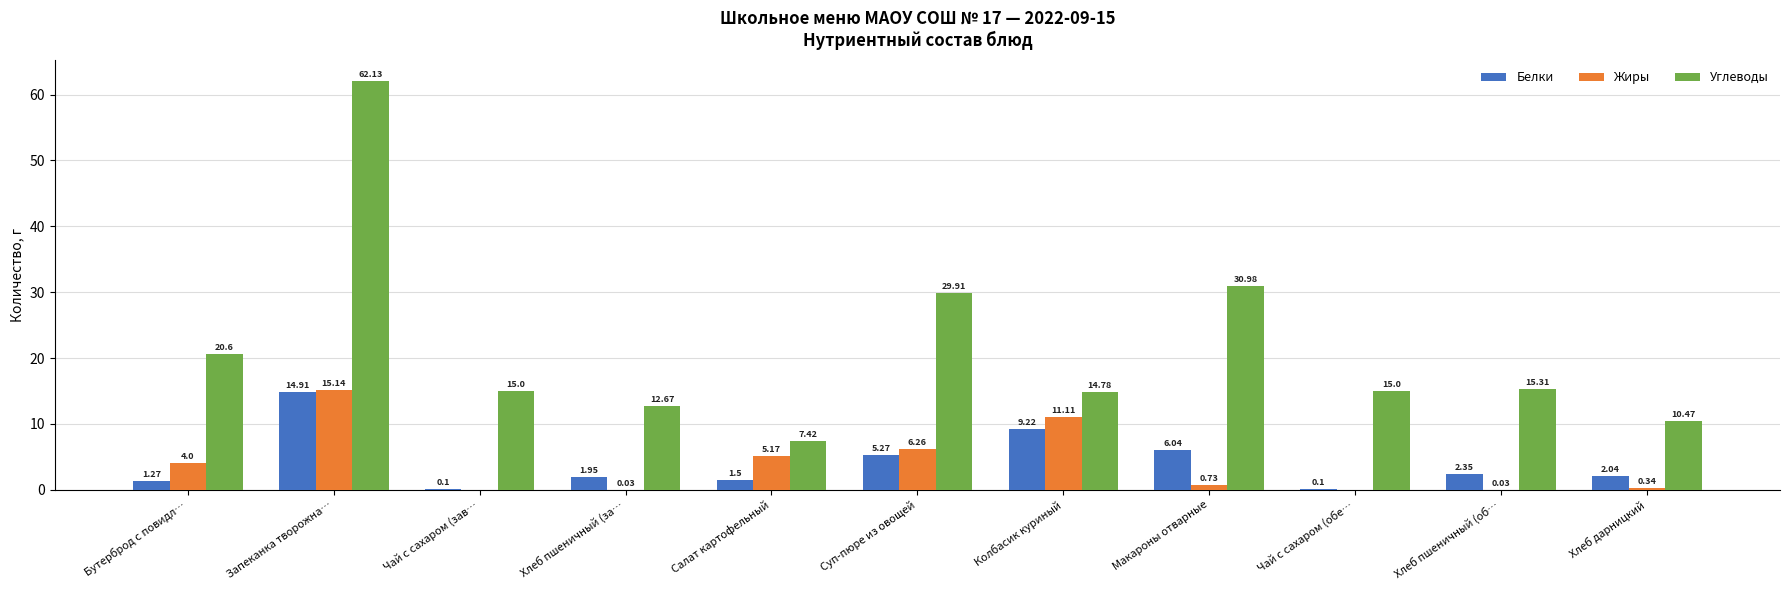

What are all the series names shown in the legend?

Белки, Жиры, Углеводы